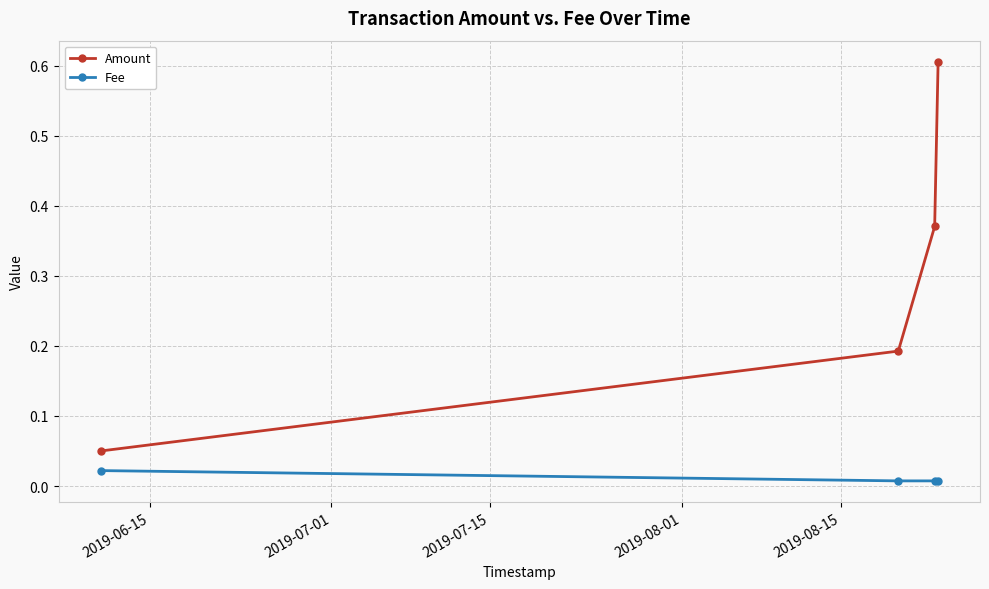

How many lines are shown in the chart?

2